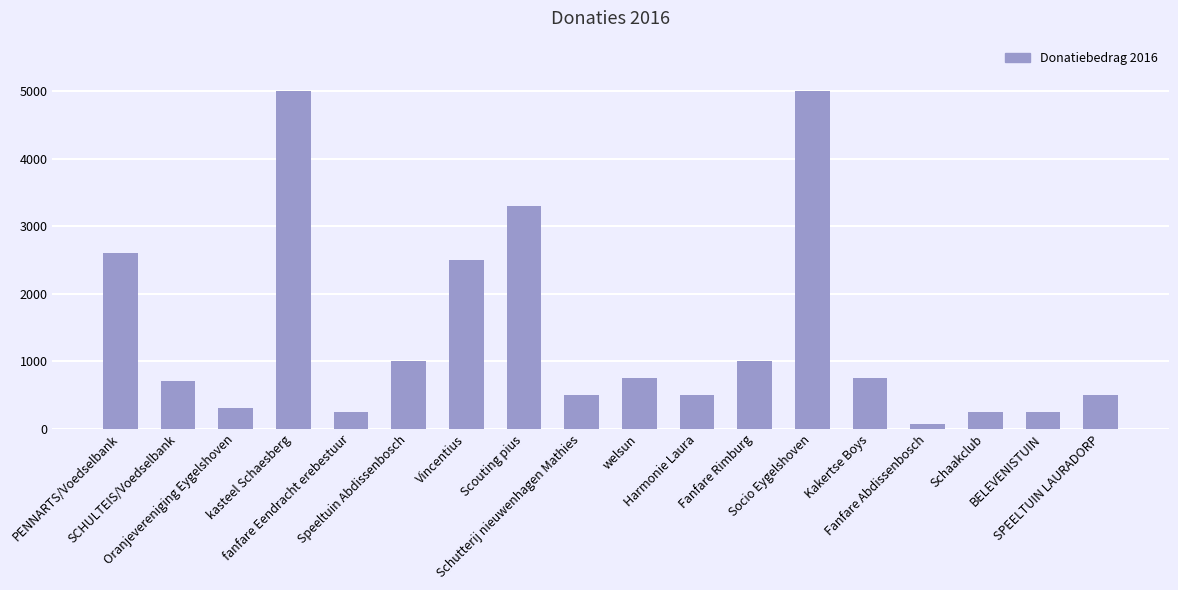

The value at Vincentius is 2500.0. True or false?

True